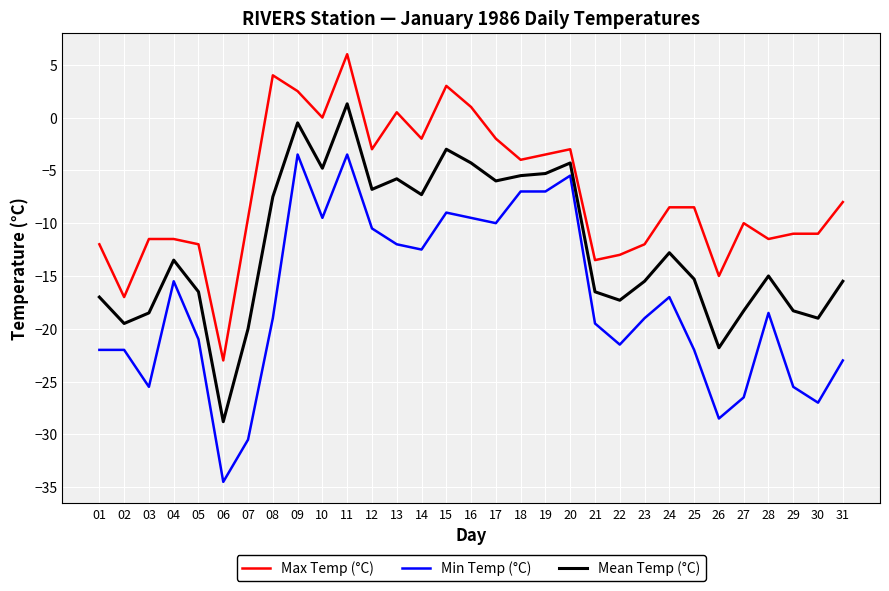

True or false: Mean Temp (°C) and Max Temp (°C) cross at least once.

False